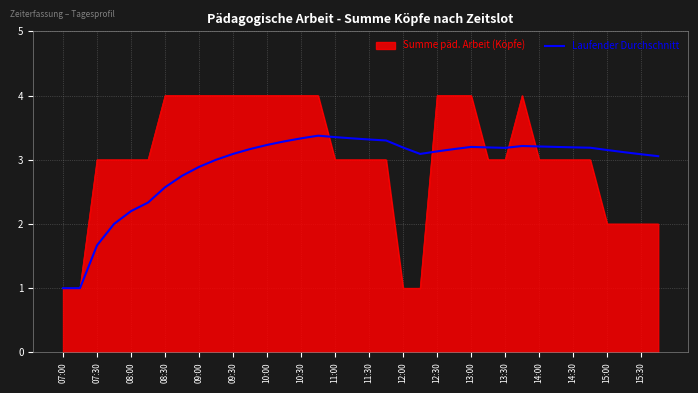

Which series has the widest spread of values?

Summe päd. Arbeit (Köpfe)